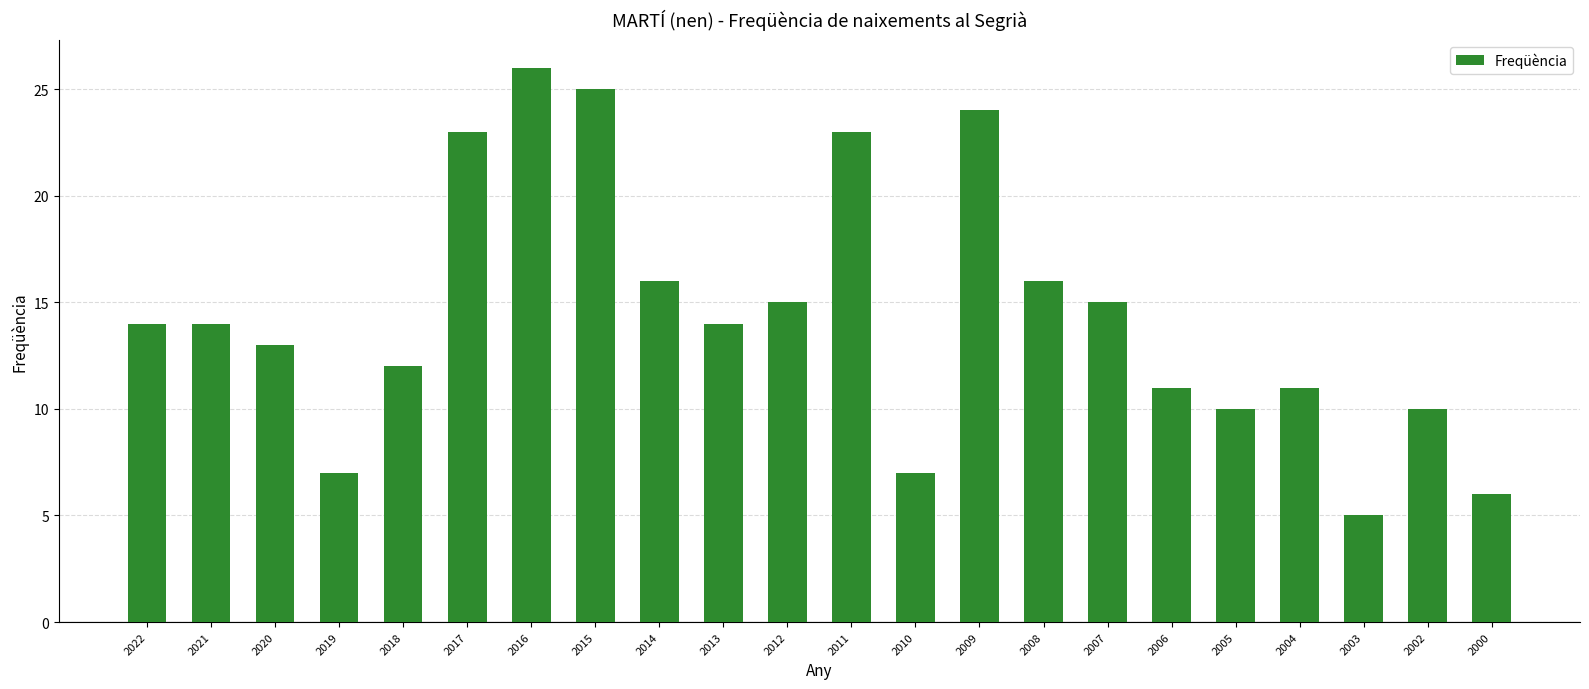

What is the difference between the maximum and second lowest values?

20